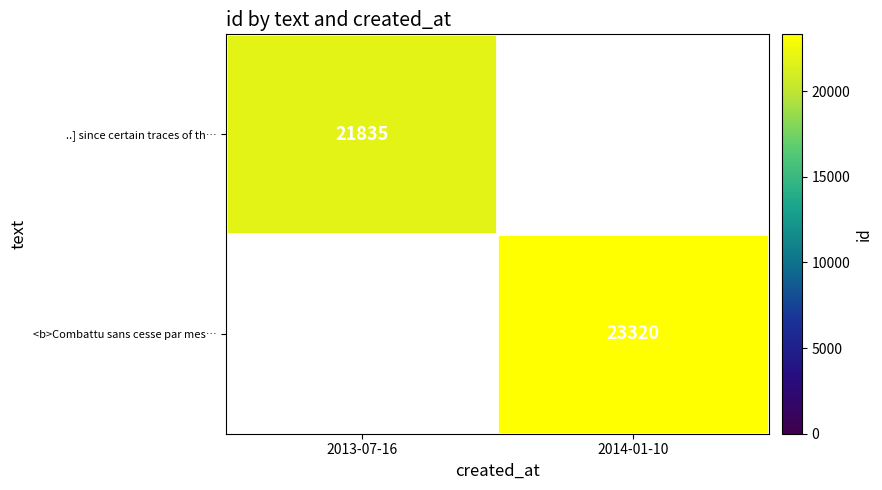

The ..] since certain traces of th… series shows 21835 at 2013-07-16. True or false?

True